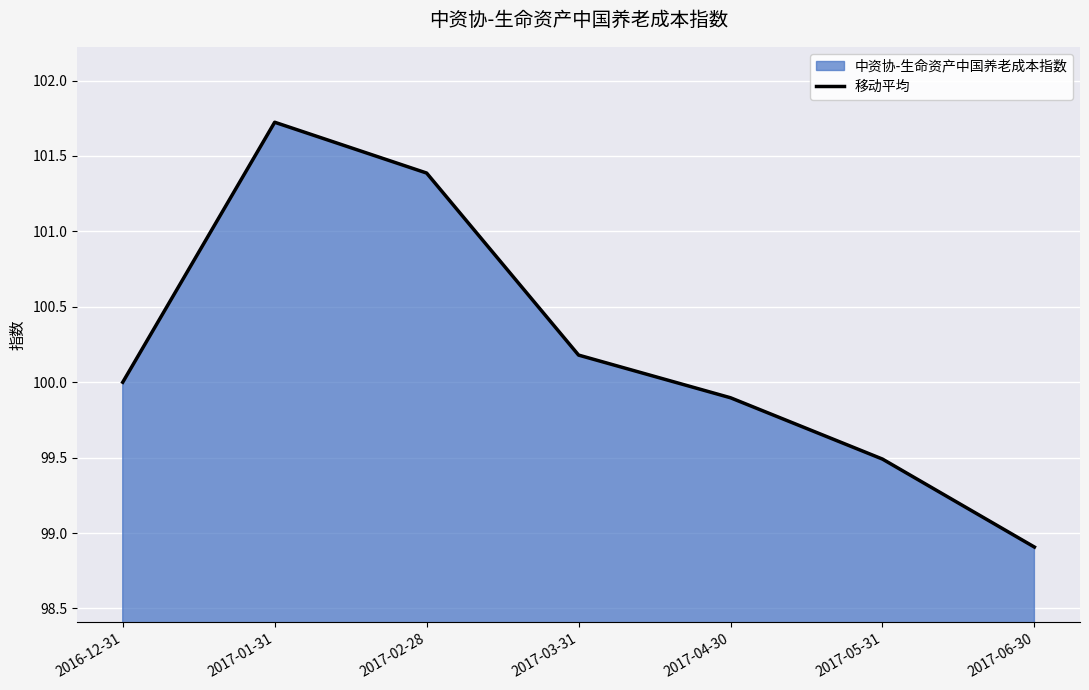

List the labels in order of value, largest first.

2017-01-31, 2017-02-28, 2017-03-31, 2016-12-31, 2017-04-30, 2017-05-31, 2017-06-30